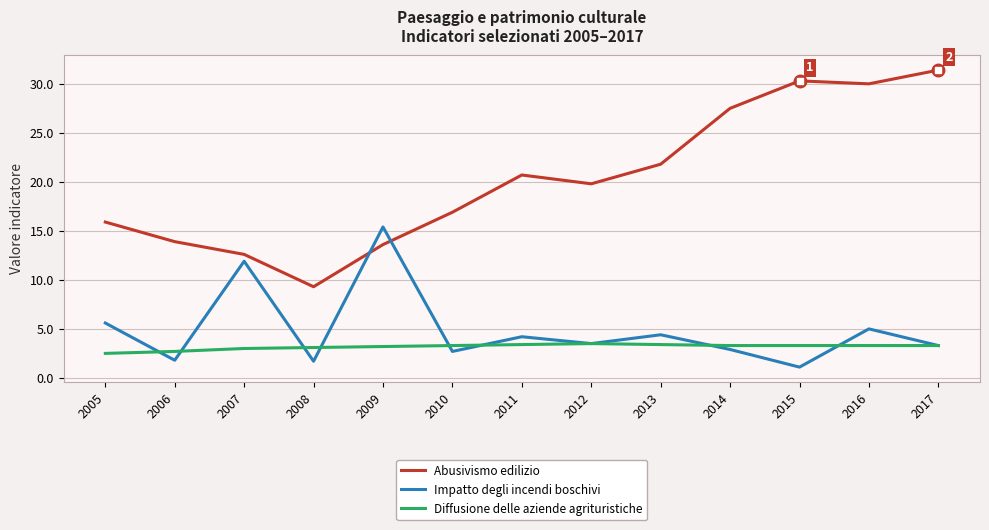

Is it true that Impatto degli incendi boschivi equals 5.1 at 2017?

False